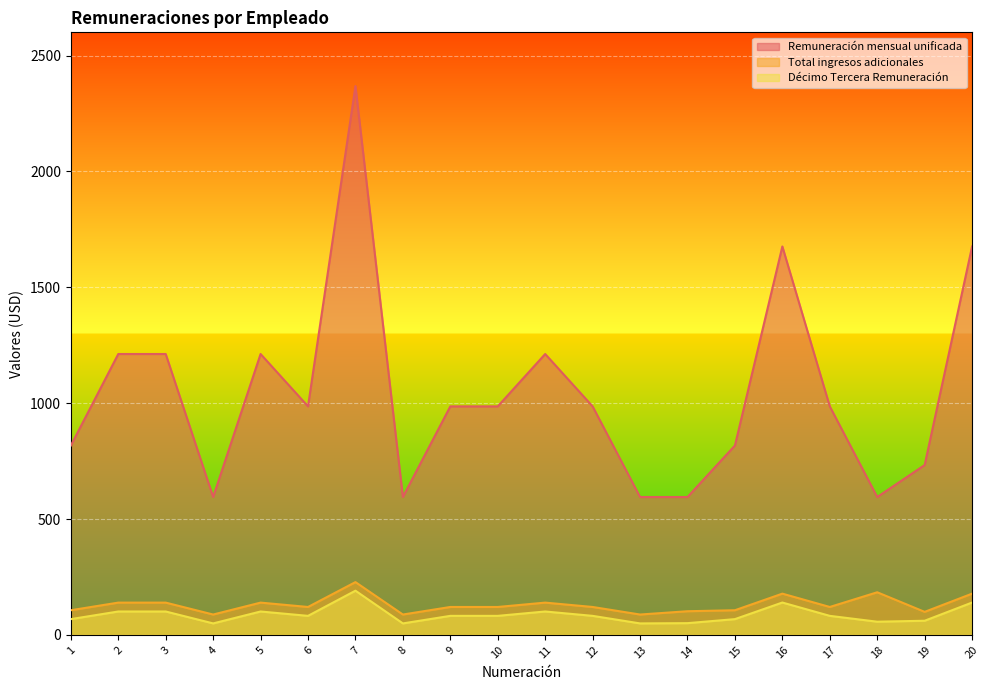

True or false: Total ingresos adicionales and Décimo Tercera Remuneración cross at least once.

False